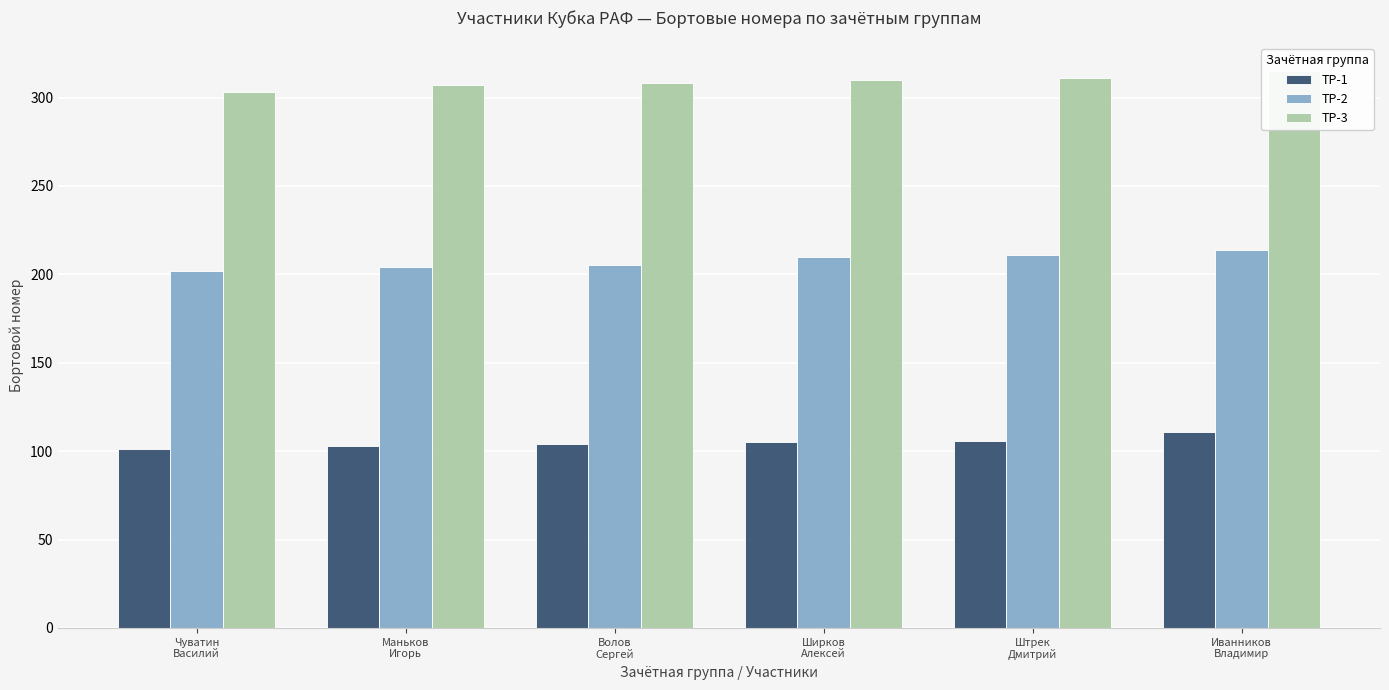

What is the total value across all series at Ширков
Алексей?

625